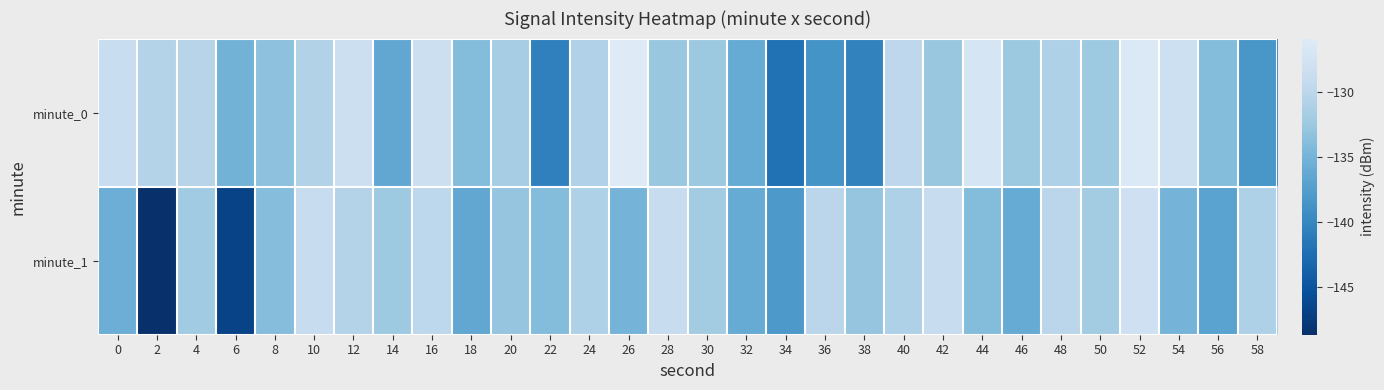

Rank the series at 0 from highest to lowest value.

minute_0, minute_1